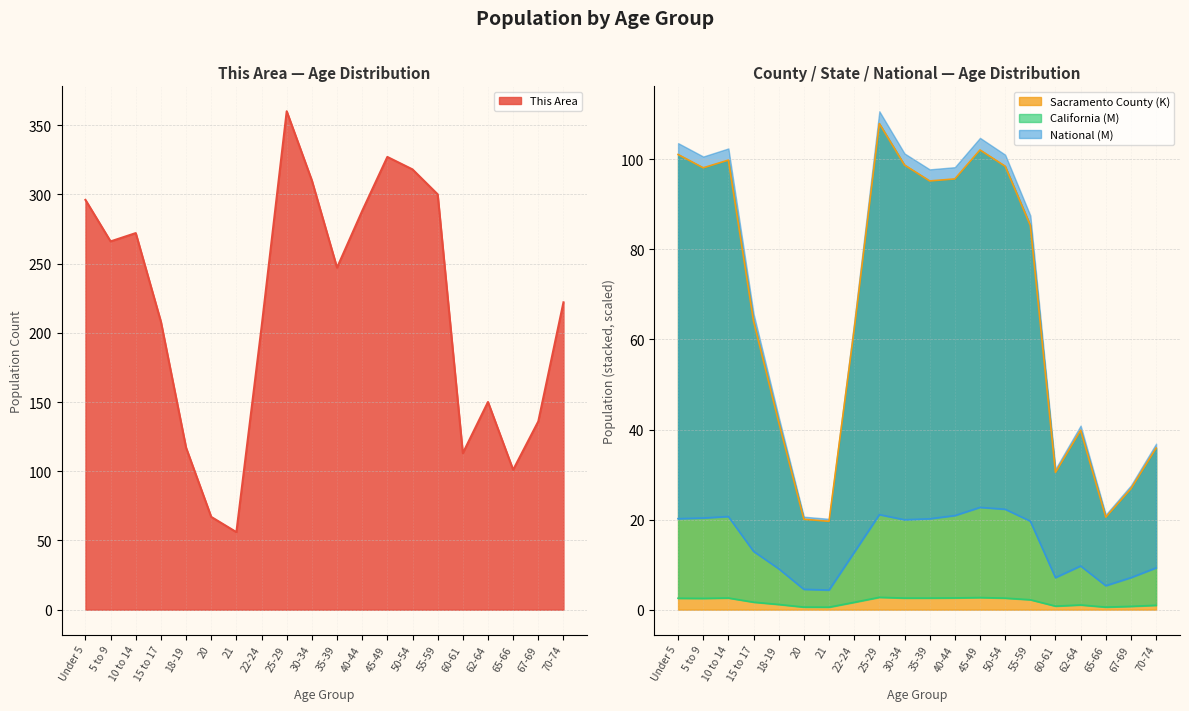

Does the chart display data point markers on the line(s)?

No